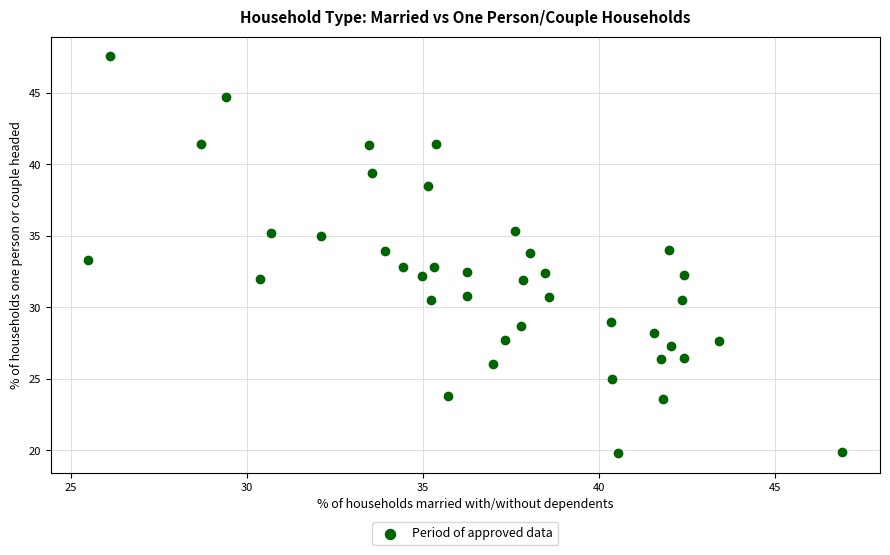

What is the range of Y values (max minus min)?

27.7